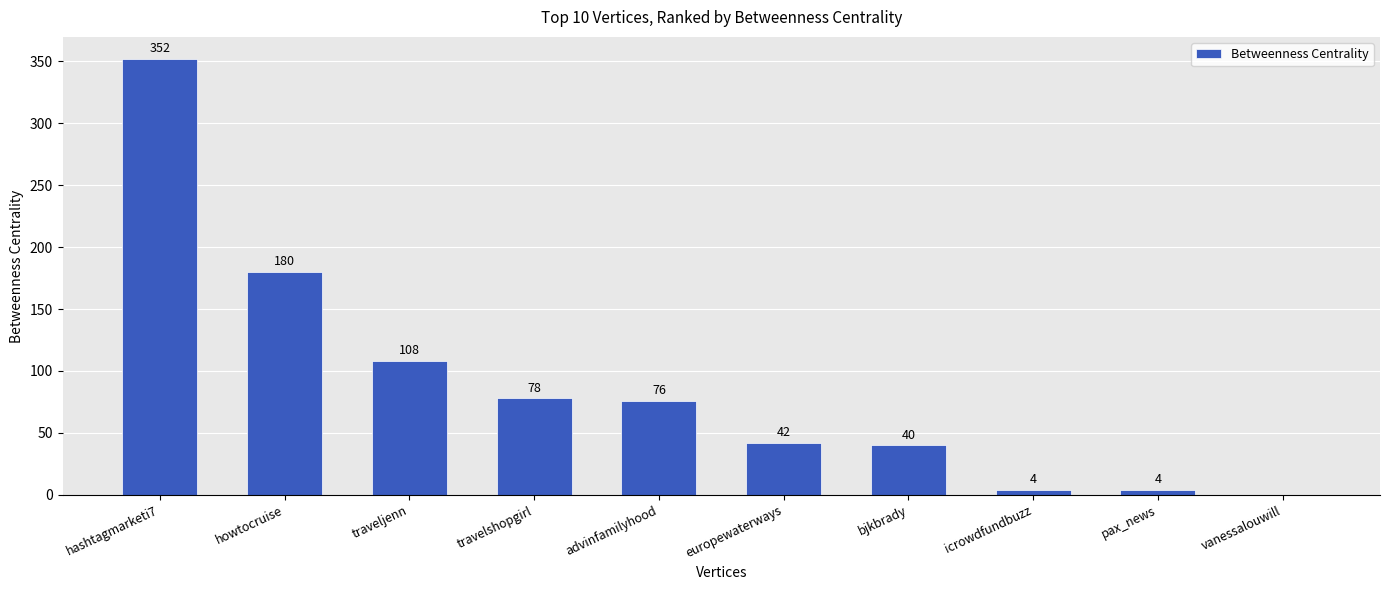

What is the sum of all values?

884